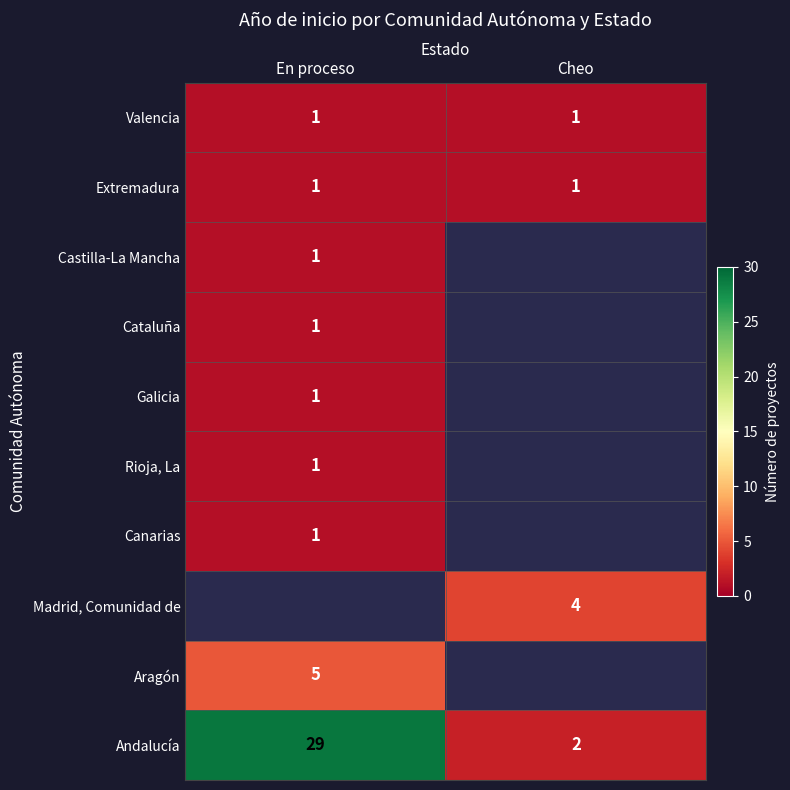

Is it true that Galicia equals 1 at En proceso?

True